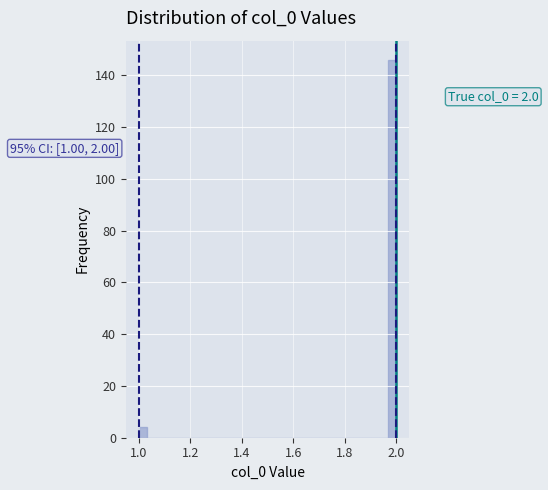

Around what value on the x-axis is the tallest bar? Give the approximate position of its centre, as read against the axis.

1.98